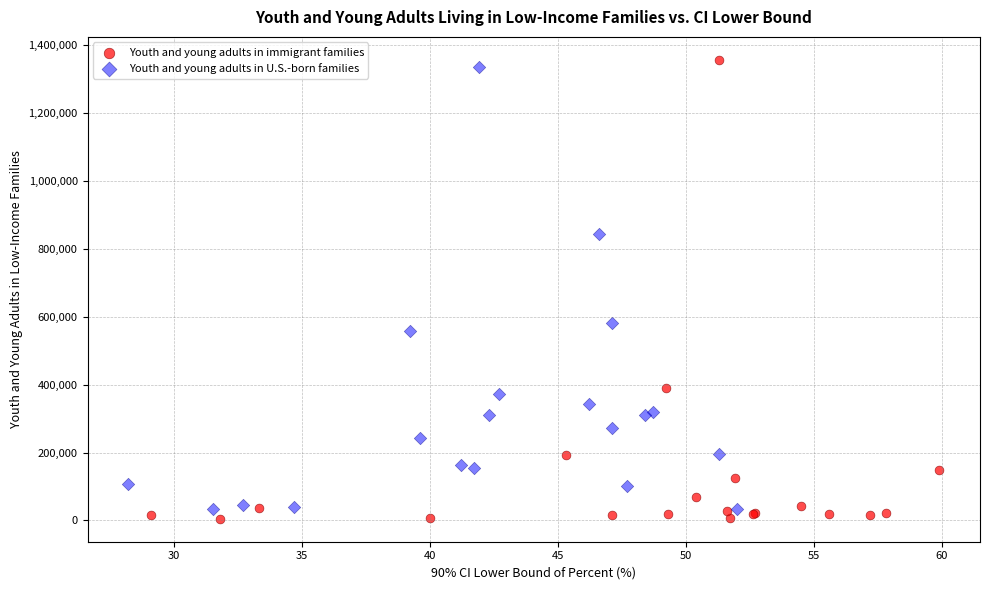

Which series has the widest spread of Y values?

Youth and young adults in immigrant families